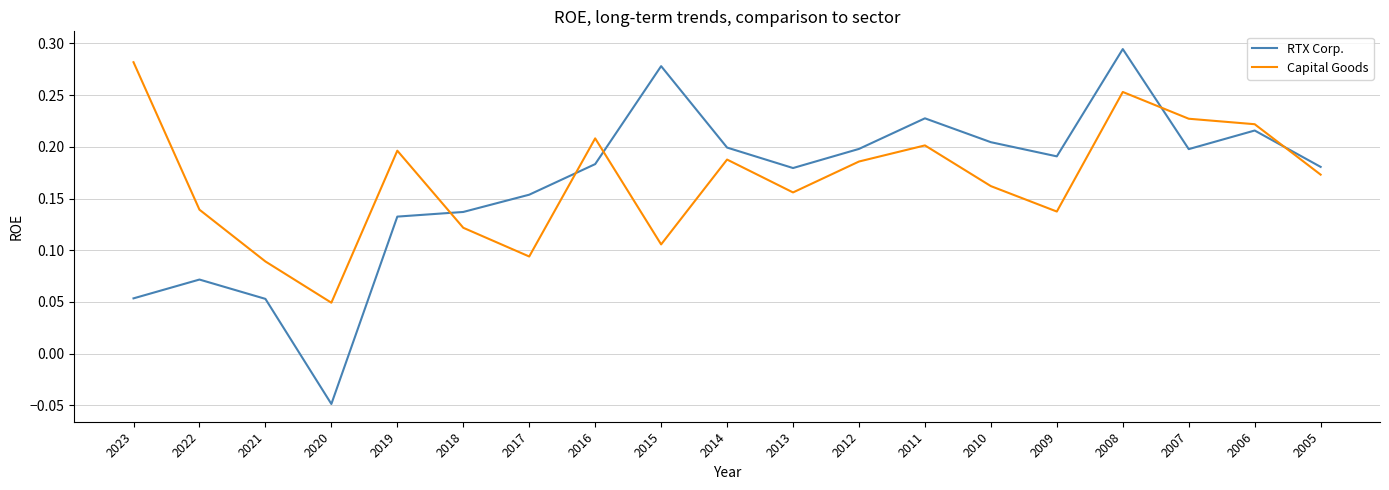

At which label does RTX Corp. first exceed 0?

2023